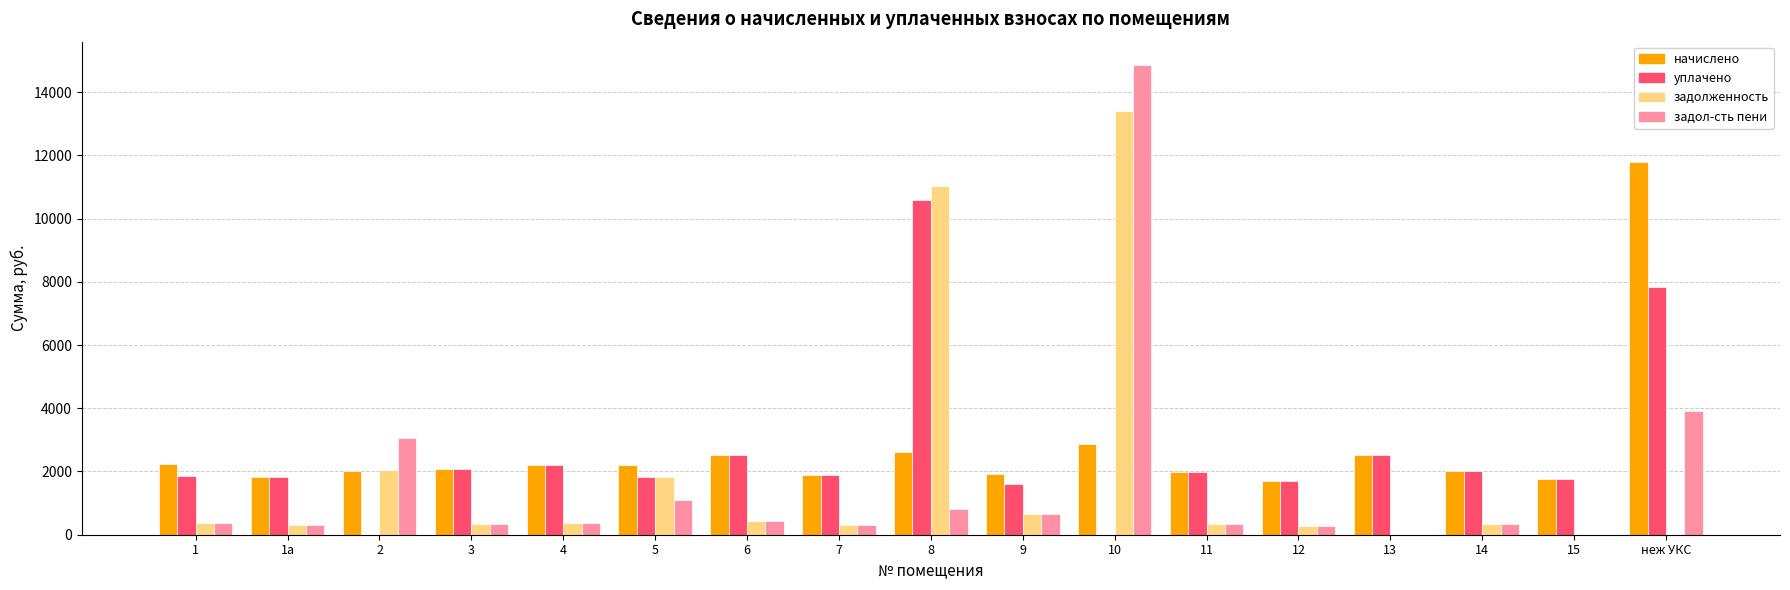

What is the sum of all задолженность values?

32032.7